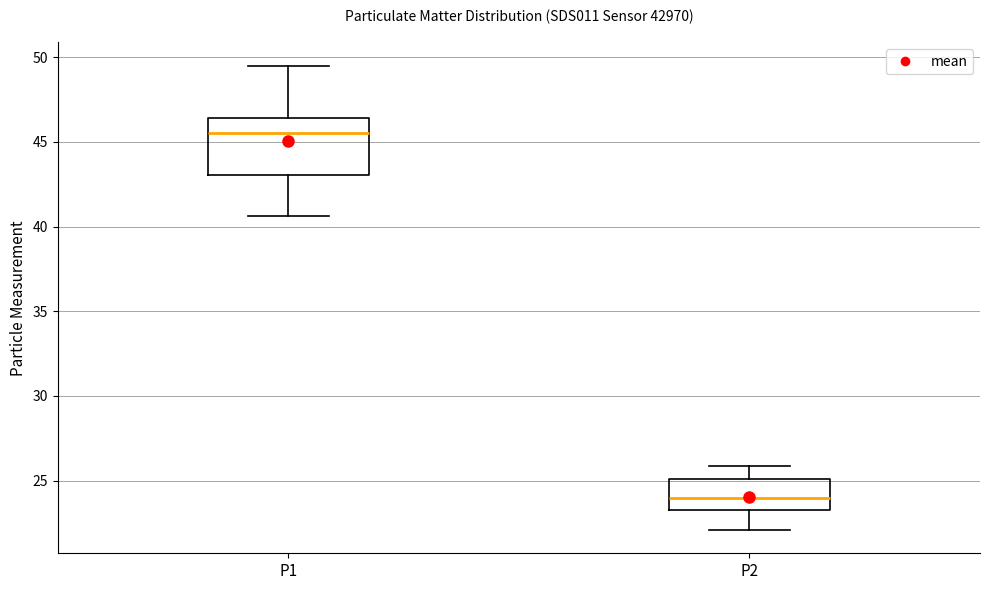

Reading left to right, transcribe this box plot: for each box, give where its median line is, the range the box spans, and where its two whiskers end, as read against the y-axis. The values are not printed on the chart, so give them approximately, as read against the axis.

P1: median 45.5, box 43.0 to 46.5, whiskers 40.5 to 49.5
P2: median 24.0, box 23.5 to 25.0, whiskers 22.0 to 26.0